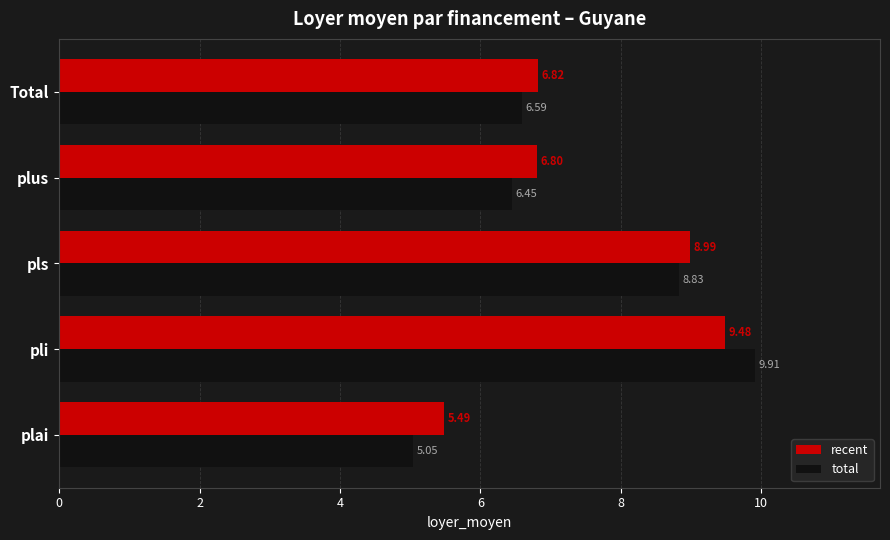

Where is recent nearest to the value 7?

Total